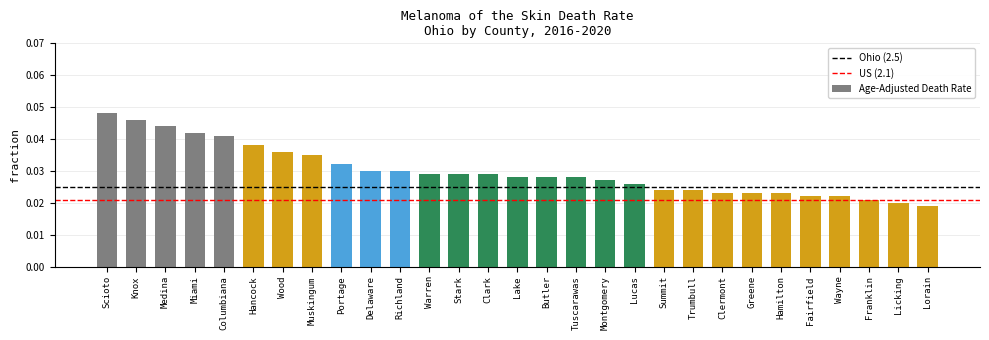

Does the chart contain any negative values?

No